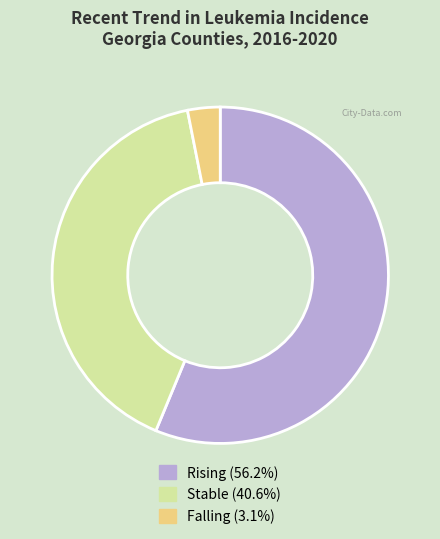

How many slices are in this pie chart?

3